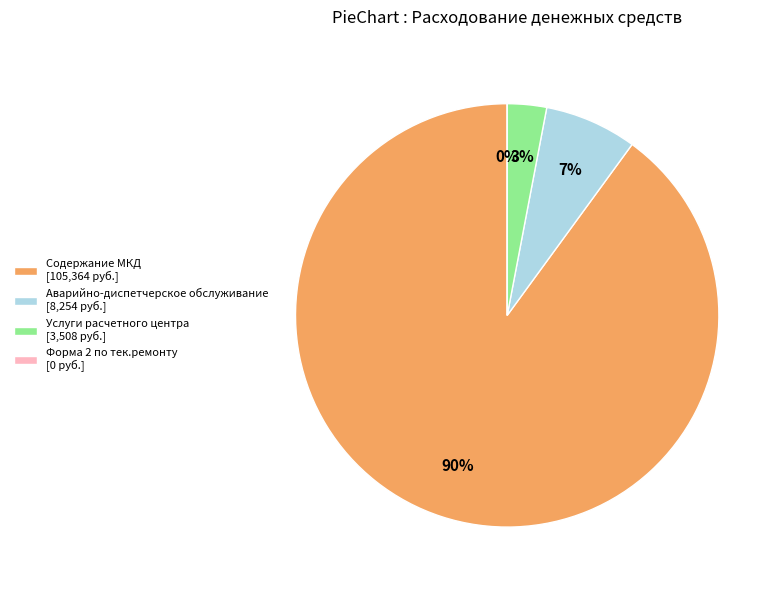

To the nearest percent, what is the difference between the largest and smallest slice percentages?

90%